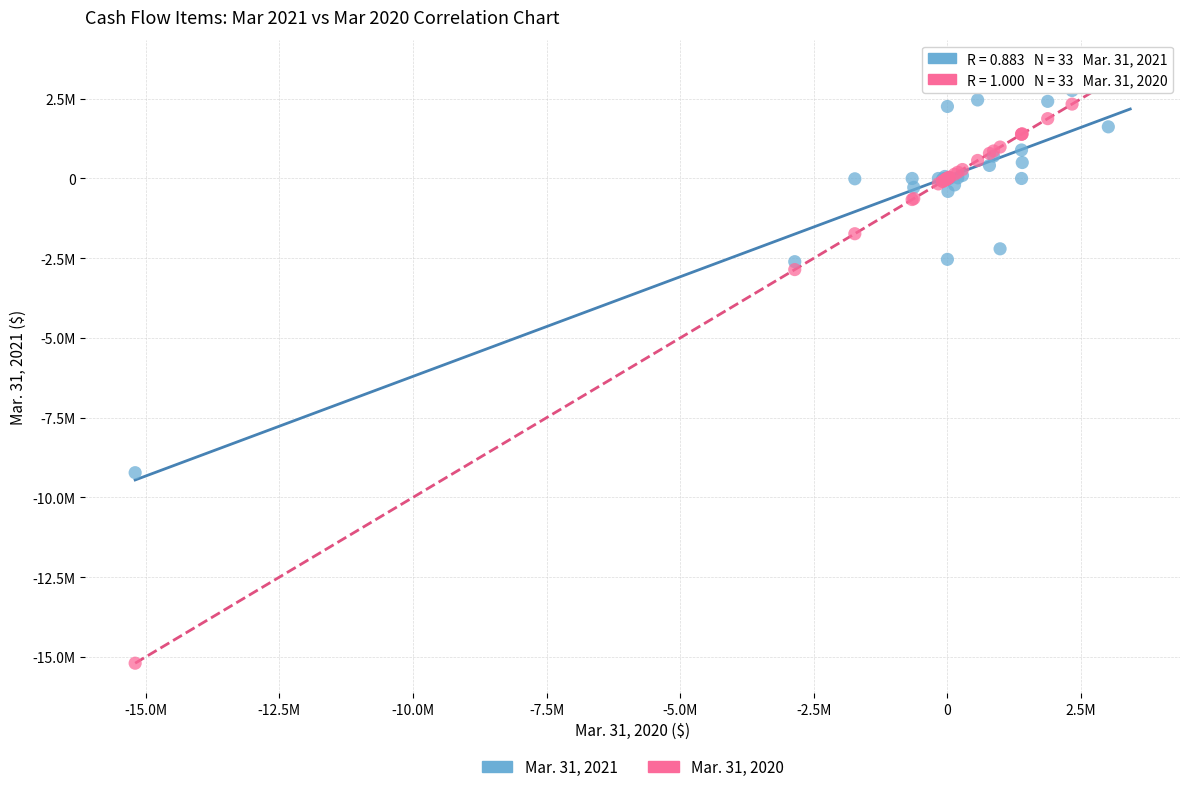

What are all the series names shown in the legend?

Mar. 31, 2021, Mar. 31, 2020